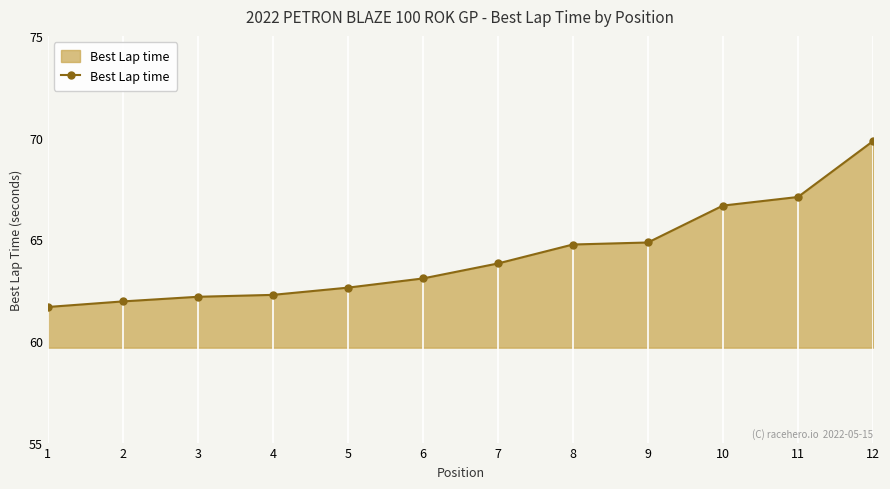

Read the value at 8.

64.7